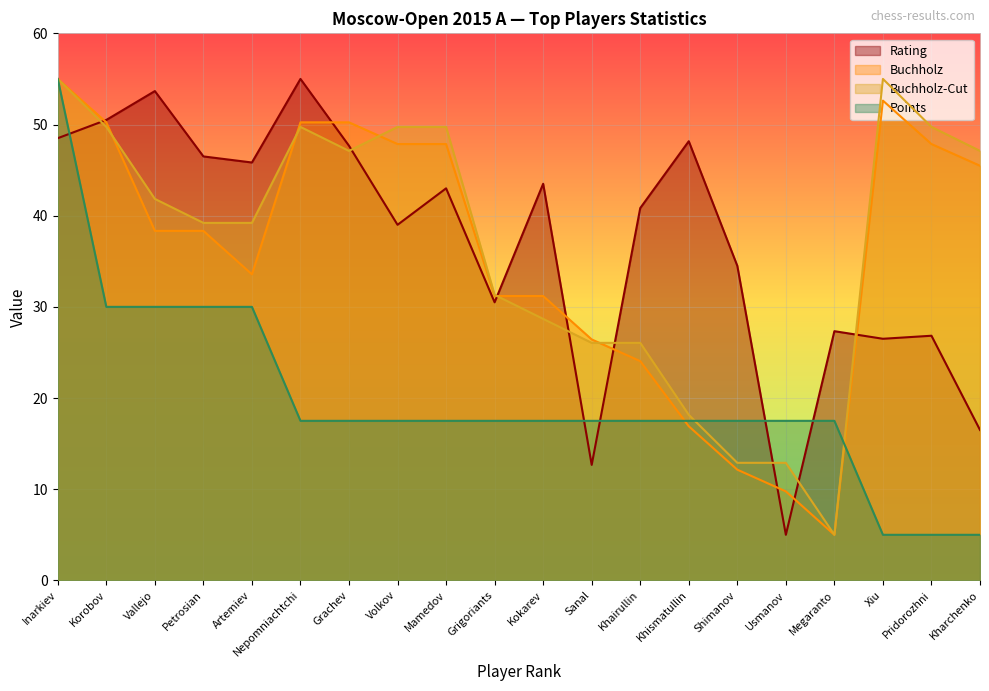

True or false: Buchholz-Cut has a value of 29.8 at Korobov.

False